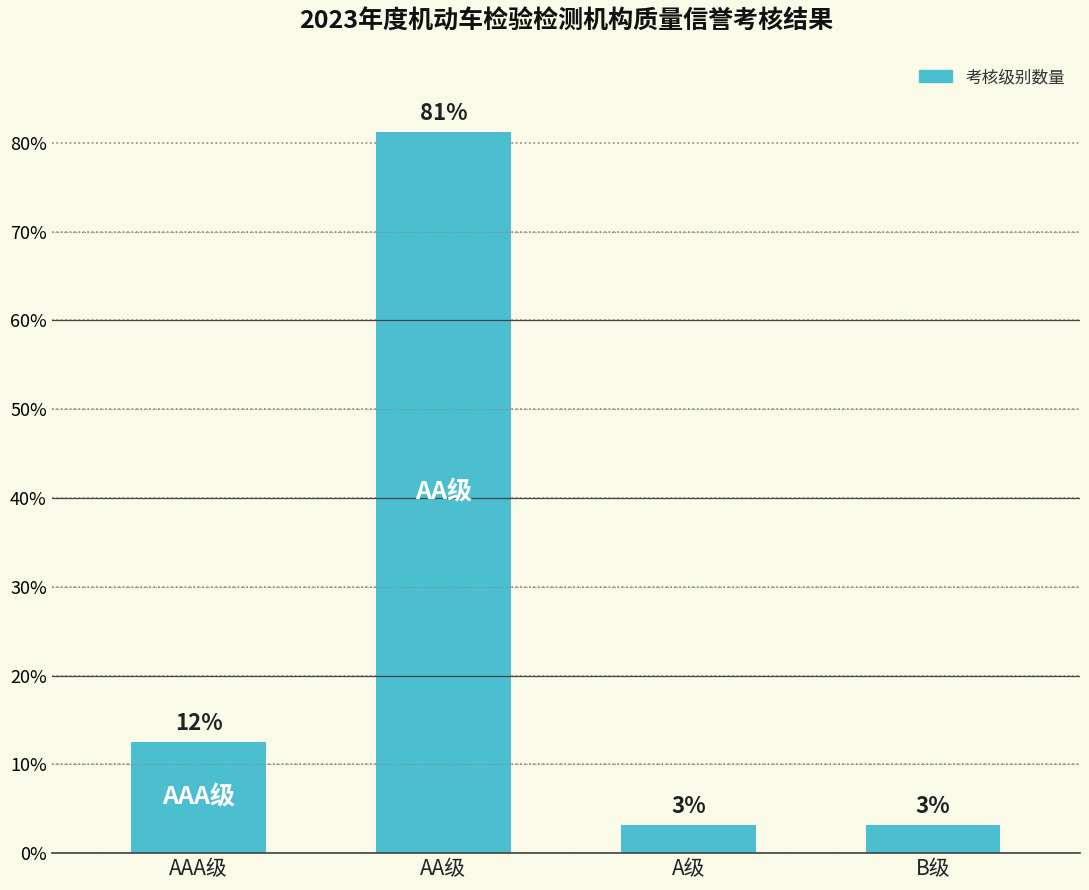

How many bars are there in total?

4